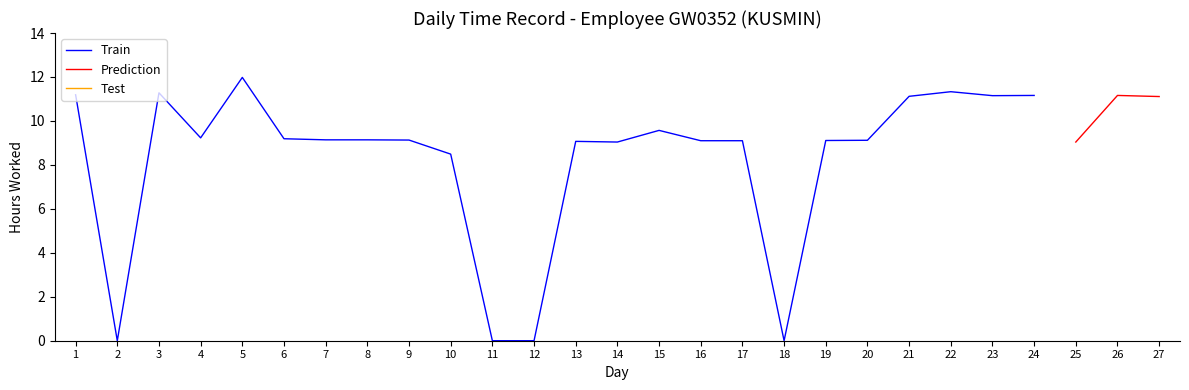

What is the difference between the second highest and second lowest values?

11.3